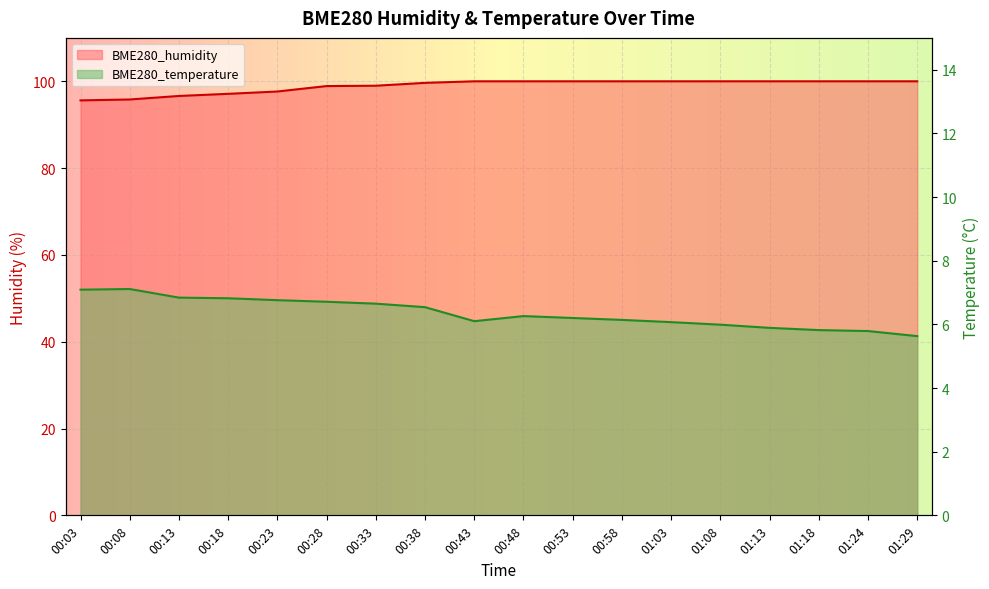

True or false: BME280_humidity has more than 2 points higher than both neighbors.

False